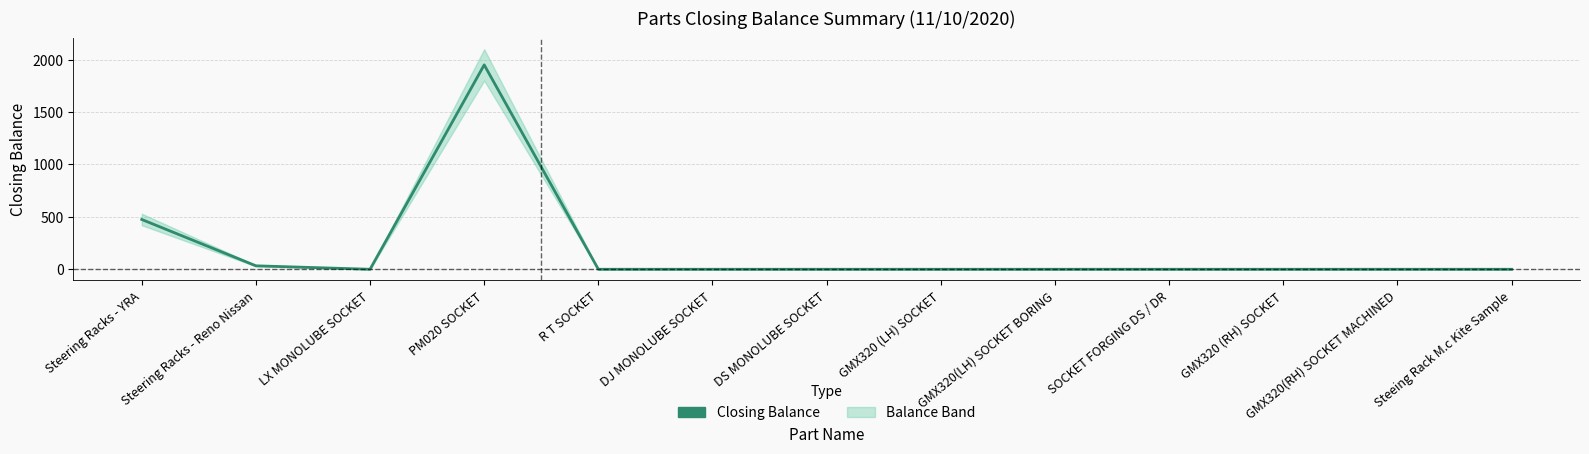

Between Steeing Rack M.c Kite Sample and LX MONOLUBE SOCKET, which is larger?

Steeing Rack M.c Kite Sample